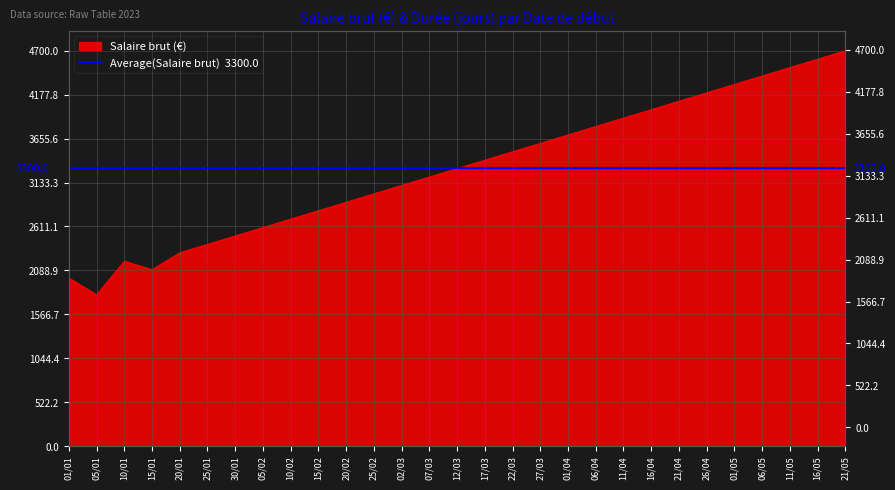

List the labels in order of value, largest first.

21/05, 16/05, 11/05, 06/05, 01/05, 26/04, 21/04, 16/04, 11/04, 06/04, 01/04, 27/03, 22/03, 17/03, 12/03, 07/03, 02/03, 25/02, 20/02, 15/02, 10/02, 05/02, 30/01, 25/01, 20/01, 10/01, 15/01, 01/01, 05/01